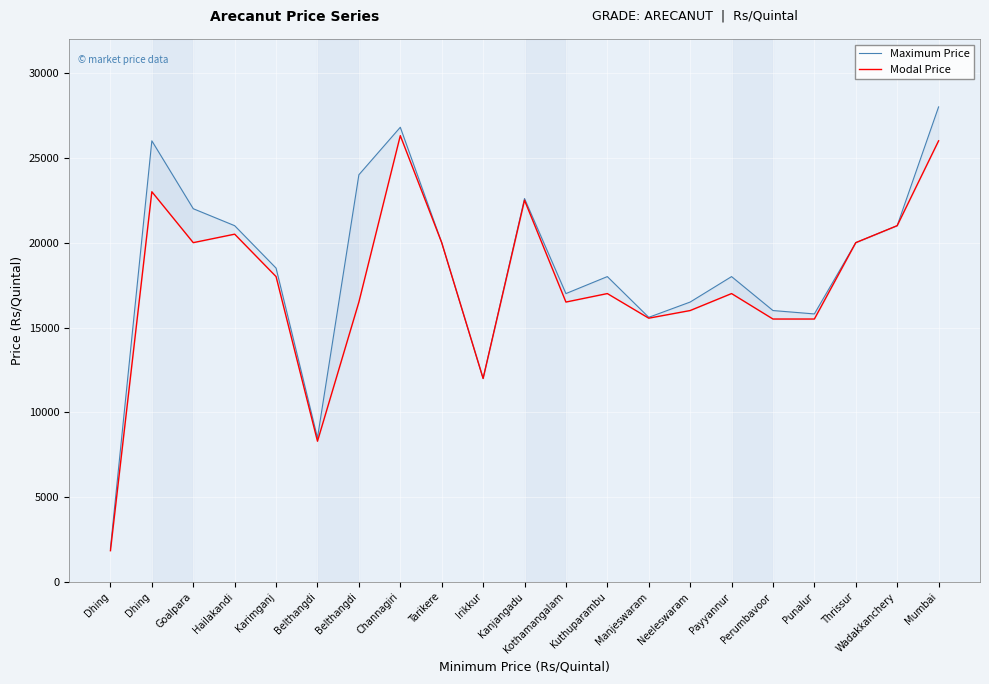

Where is the first local maximum for Modal Price?

Dhing